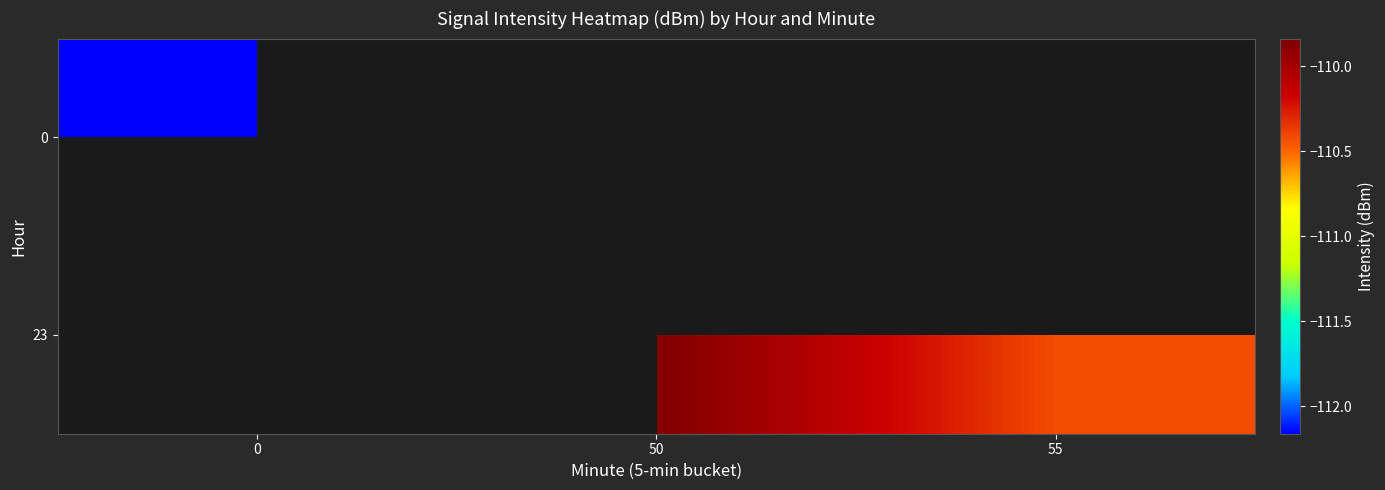

Is it true that 23 equals -109.8 at 50?

True